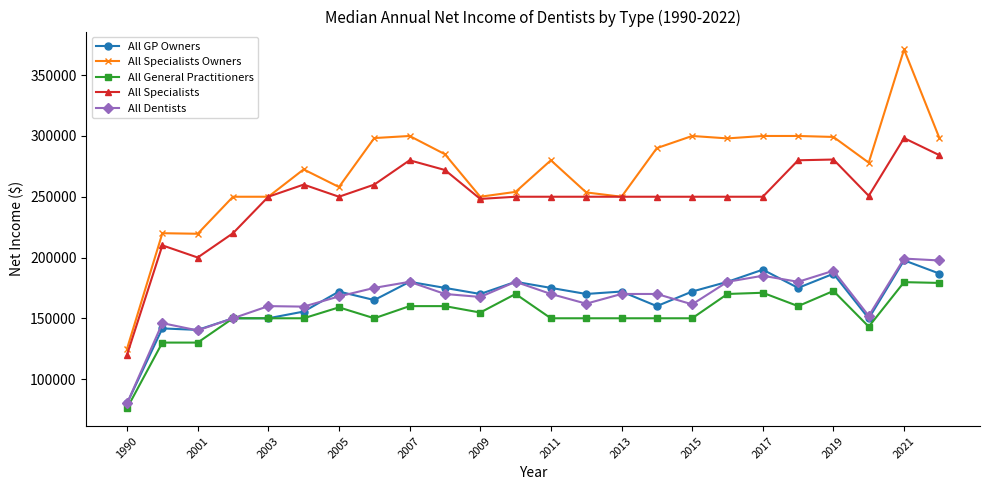

Which series has the largest total across all categories?

All Specialists Owners